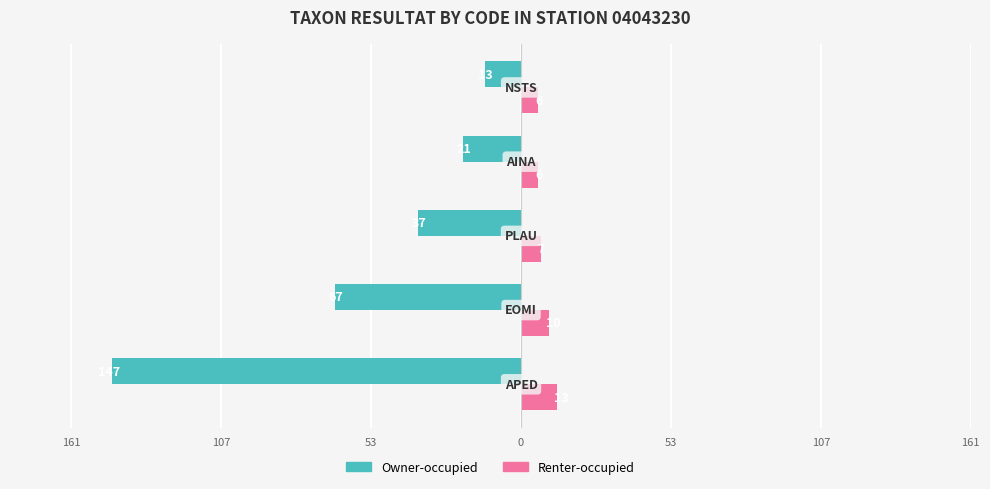

What are all the series names shown in the legend?

Owner-occupied, Renter-occupied